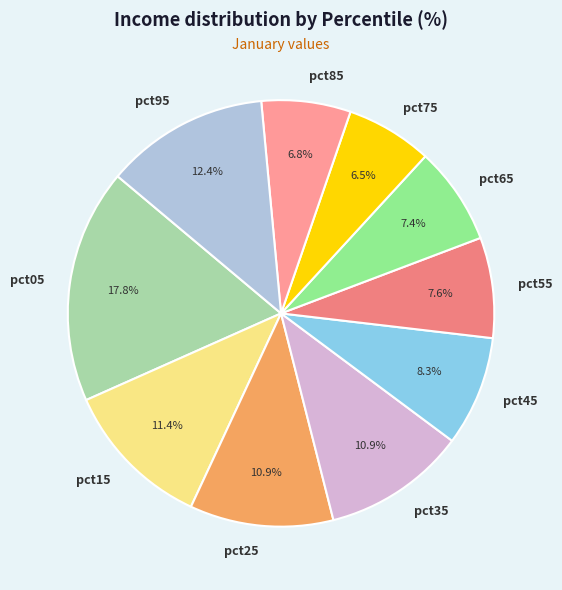

Which slice is the largest?

pct05